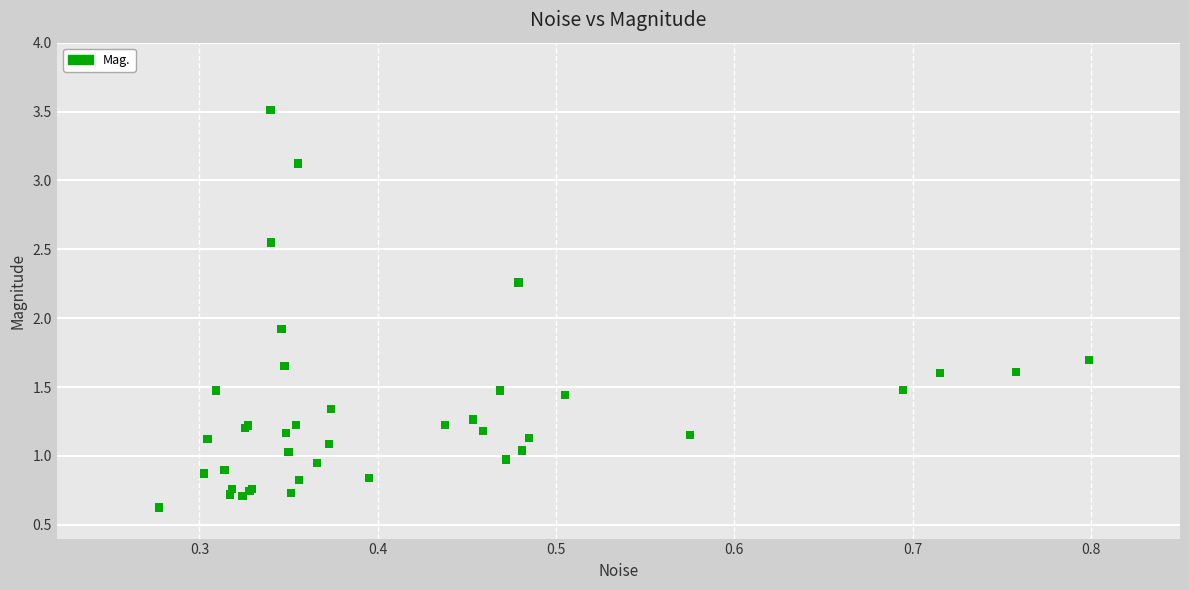

What Y value in the scatter plot is closest to 2?

1.9